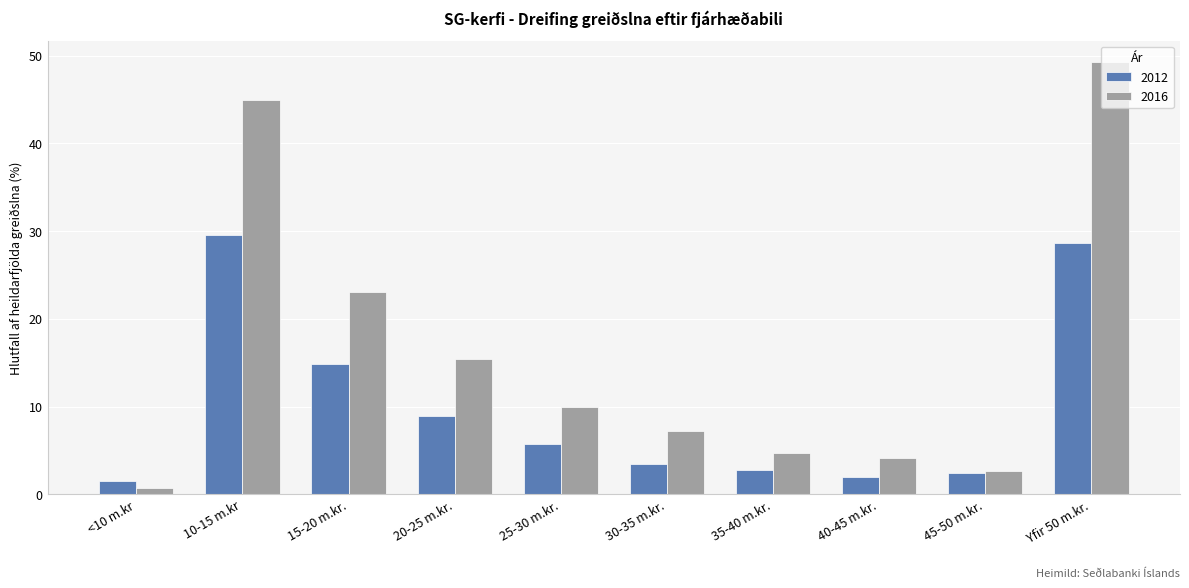

Where does the 2016 series first go above 9?

10-15 m.kr